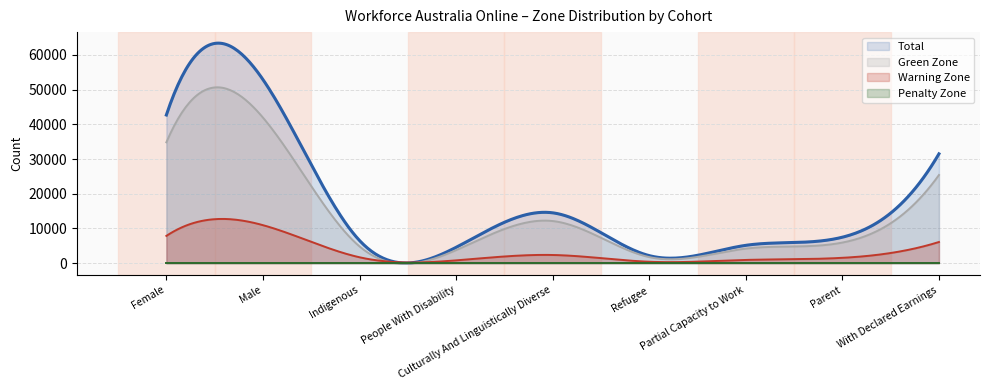

What is the difference between the second highest and minimum values in the Green Zone series?

50807.6